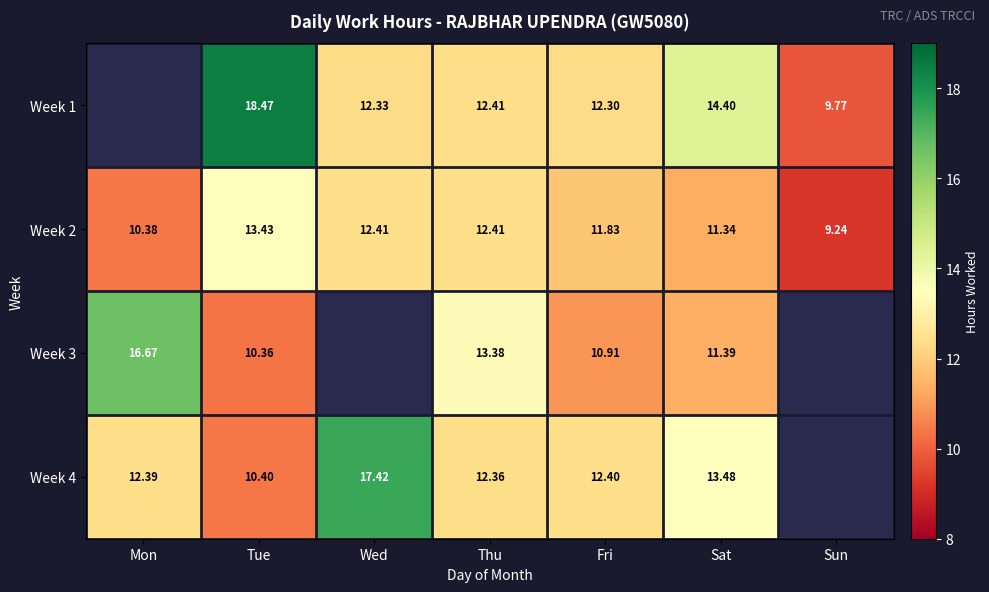

At which label does Week 2 first exceed 11?

Tue